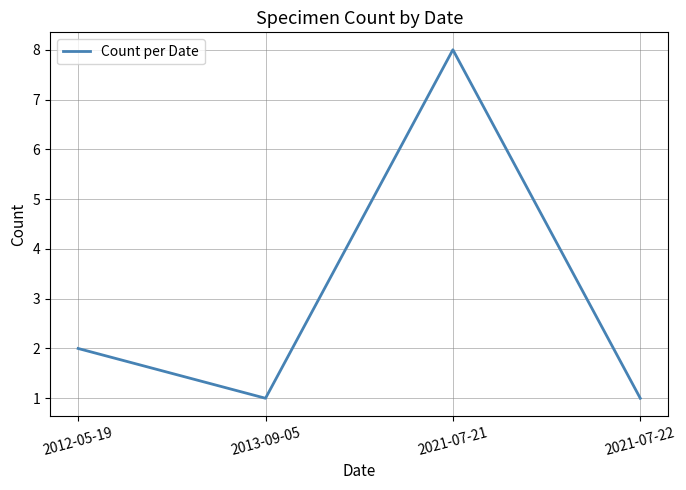

Where is the first local maximum?

2021-07-21